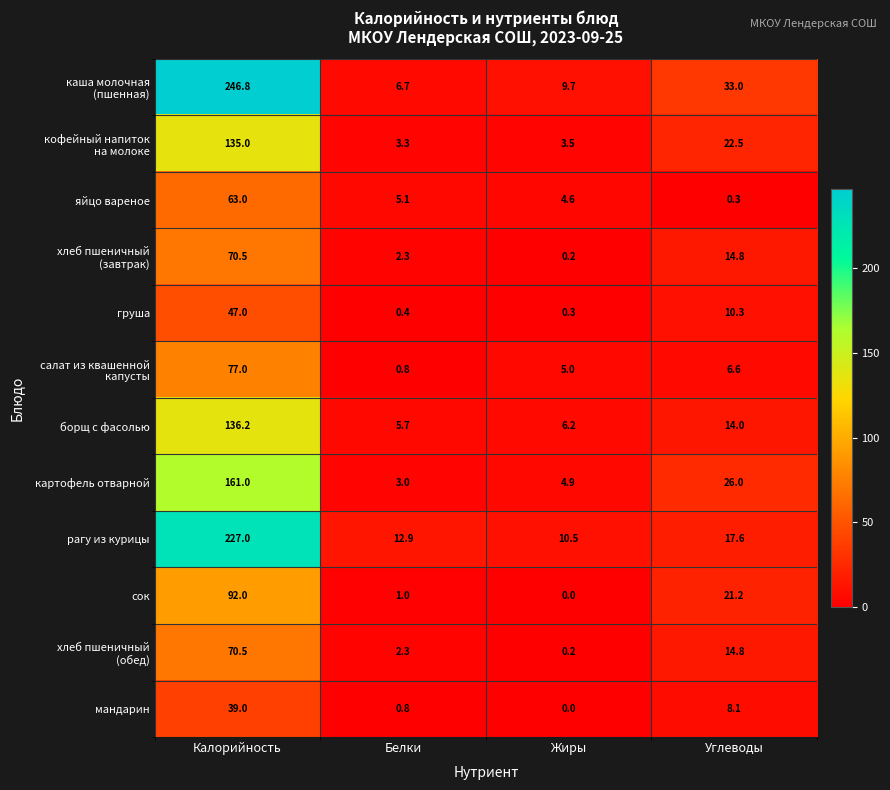

What is the difference between the maximum and minimum values in the мандарин series?

39.0